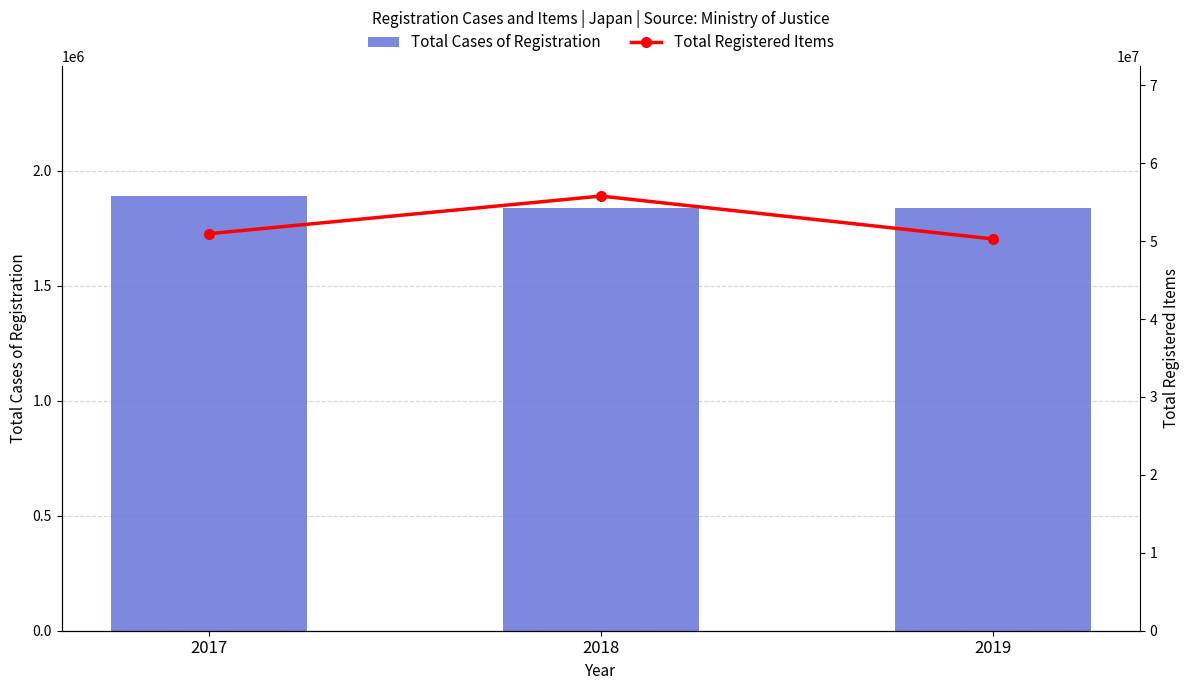

At which label does Total Registered Items reach its minimum?

2019